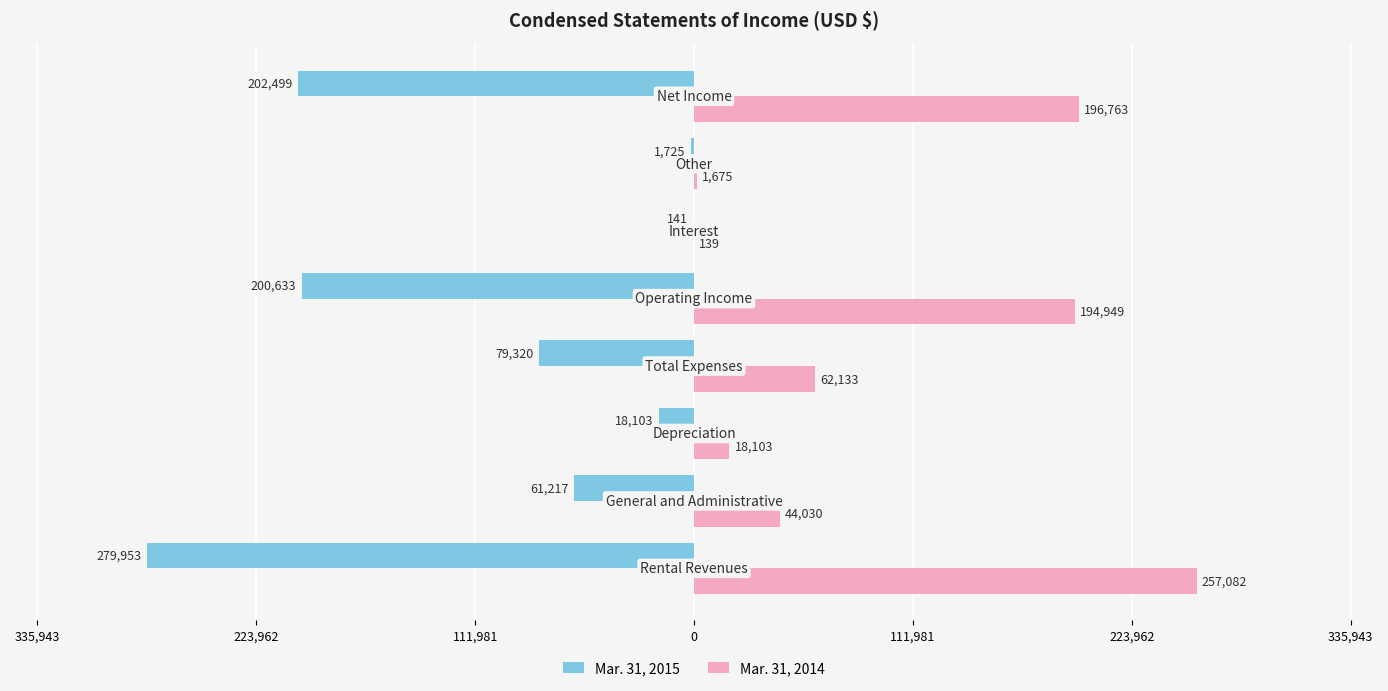

What are all the series names shown in the legend?

Mar. 31, 2015, Mar. 31, 2014